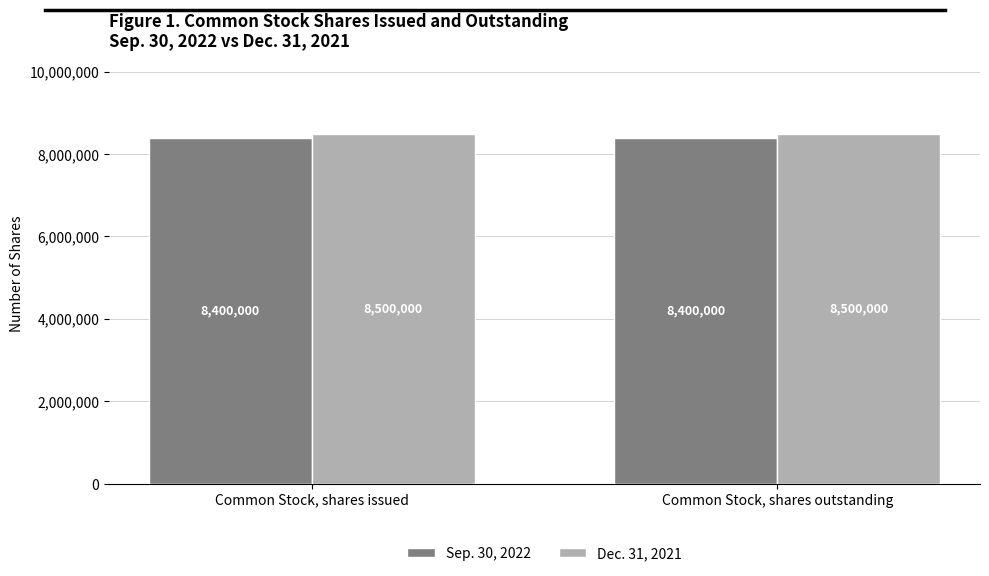

Reading left to right, what are all the values shown in this chart?

Sep. 30, 2022: Common Stock, shares issued=8400000	Common Stock, shares outstanding=8400000
Dec. 31, 2021: Common Stock, shares issued=8500000	Common Stock, shares outstanding=8500000